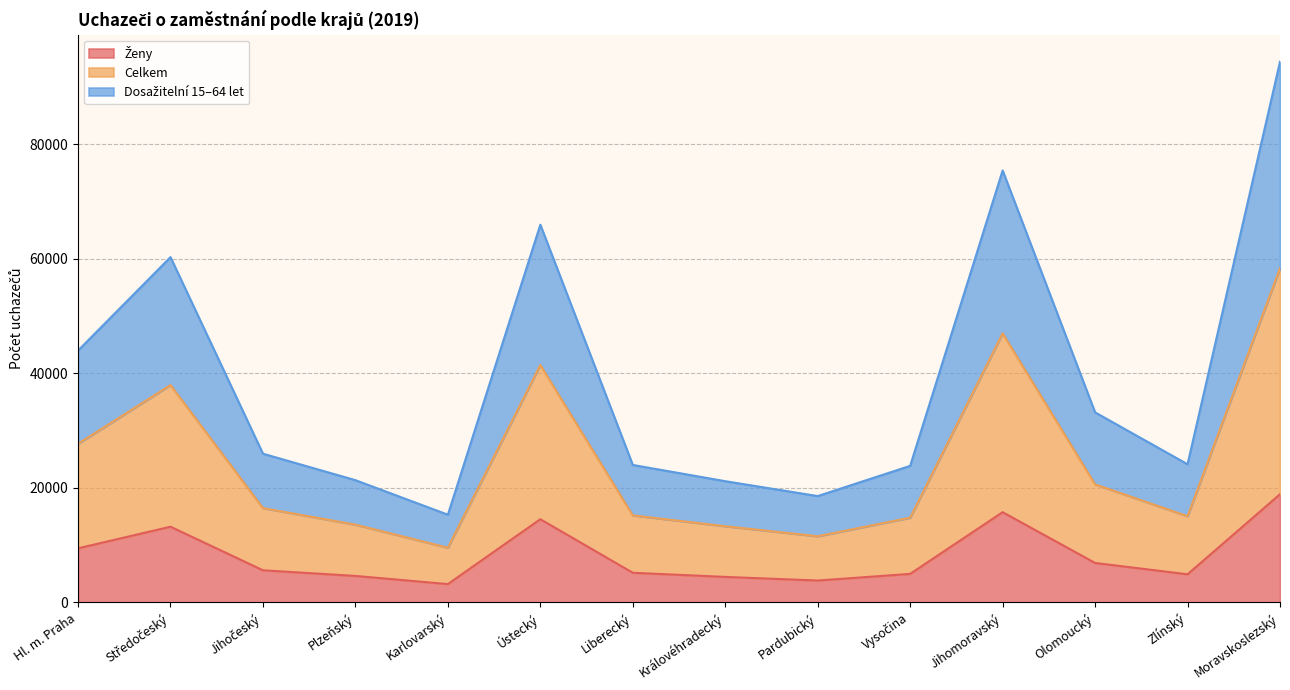

At which category does Ženy reach its first local peak?

Středočeský